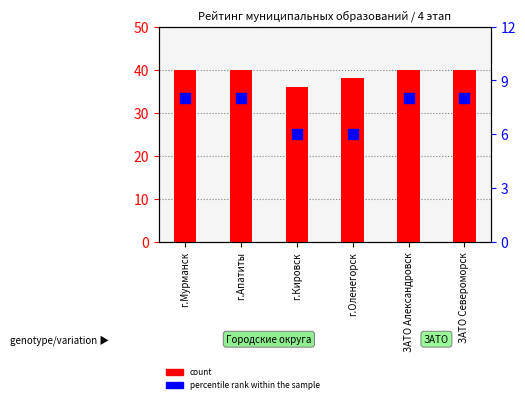

Is the value of count at г.Кировск greater than the value of percentile rank within the sample at г.Кировск?

Yes